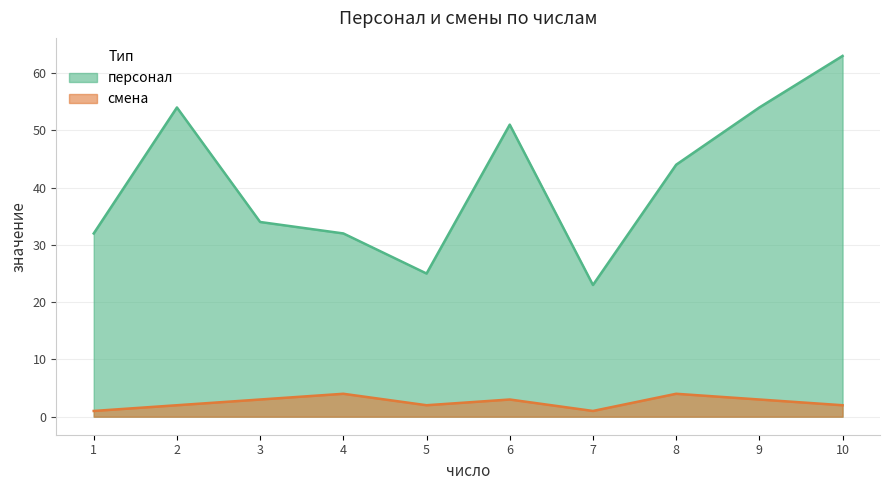

How many lines are shown in the chart?

2